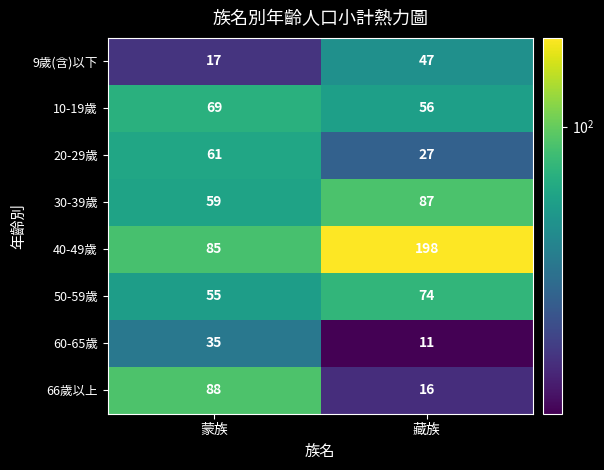

How many data points does each series have?

2